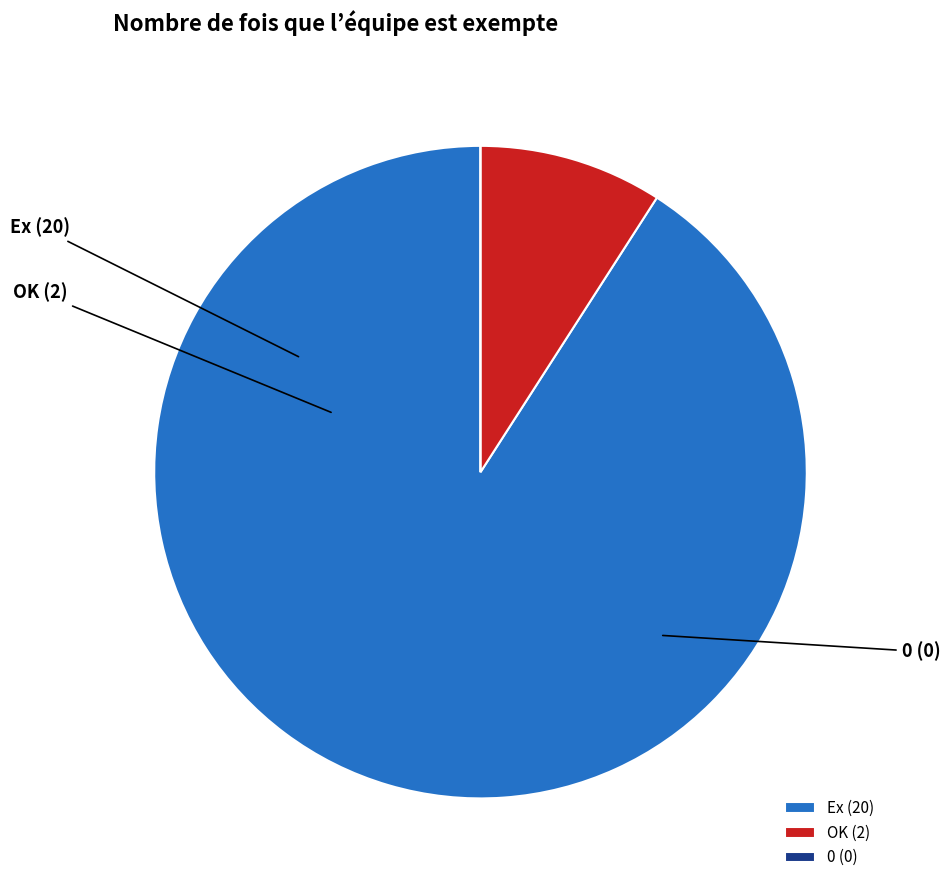

Does any single category account for the majority?

Yes